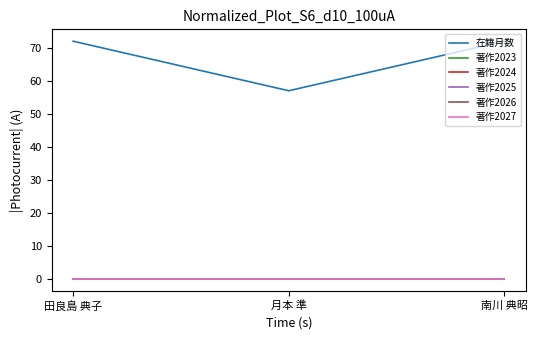

Does the chart have visible grid lines?

No